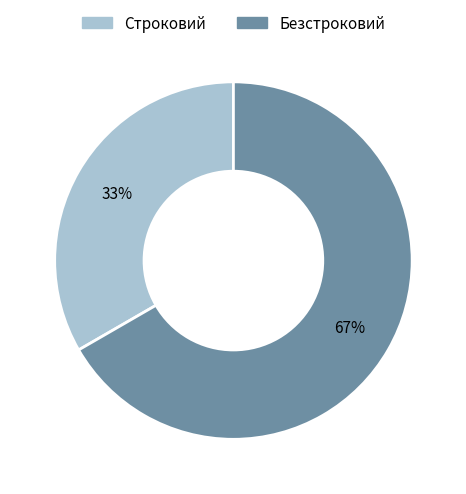

To the nearest percent, what portion does Безстроковий represent?

67%